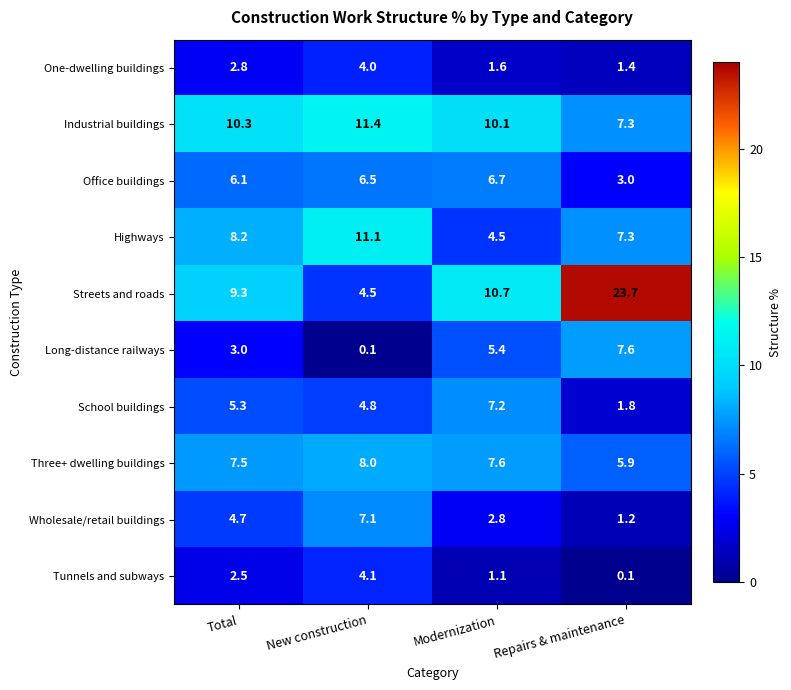

What is the total value across all series at Modernization?

57.7